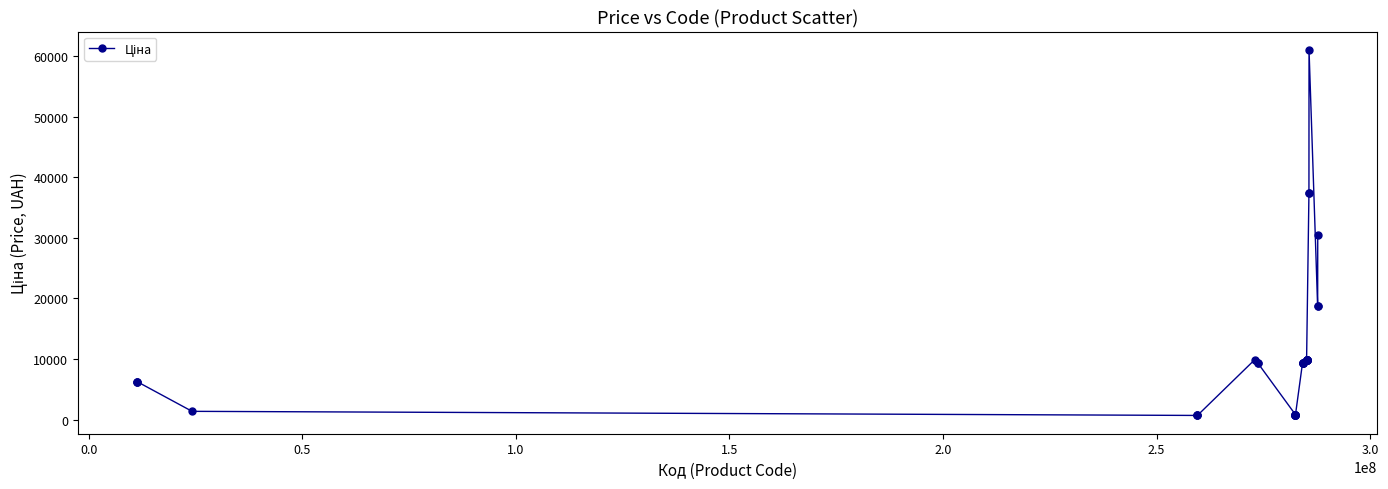

True or false: there are more than 0 points higher than both neighbors.

True